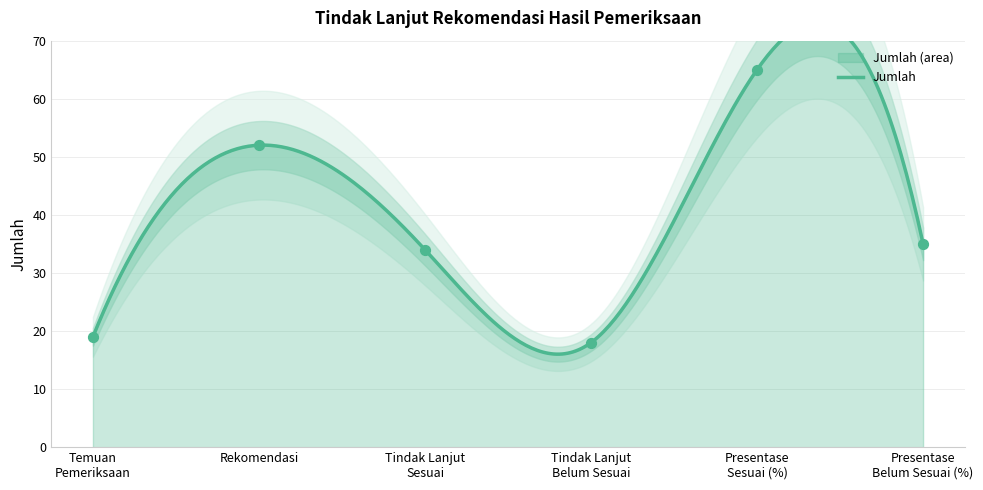

Approximately how many times larger is the value at Temuan
Pemeriksaan compared to Presentase
Sesuai (%)?

0.3